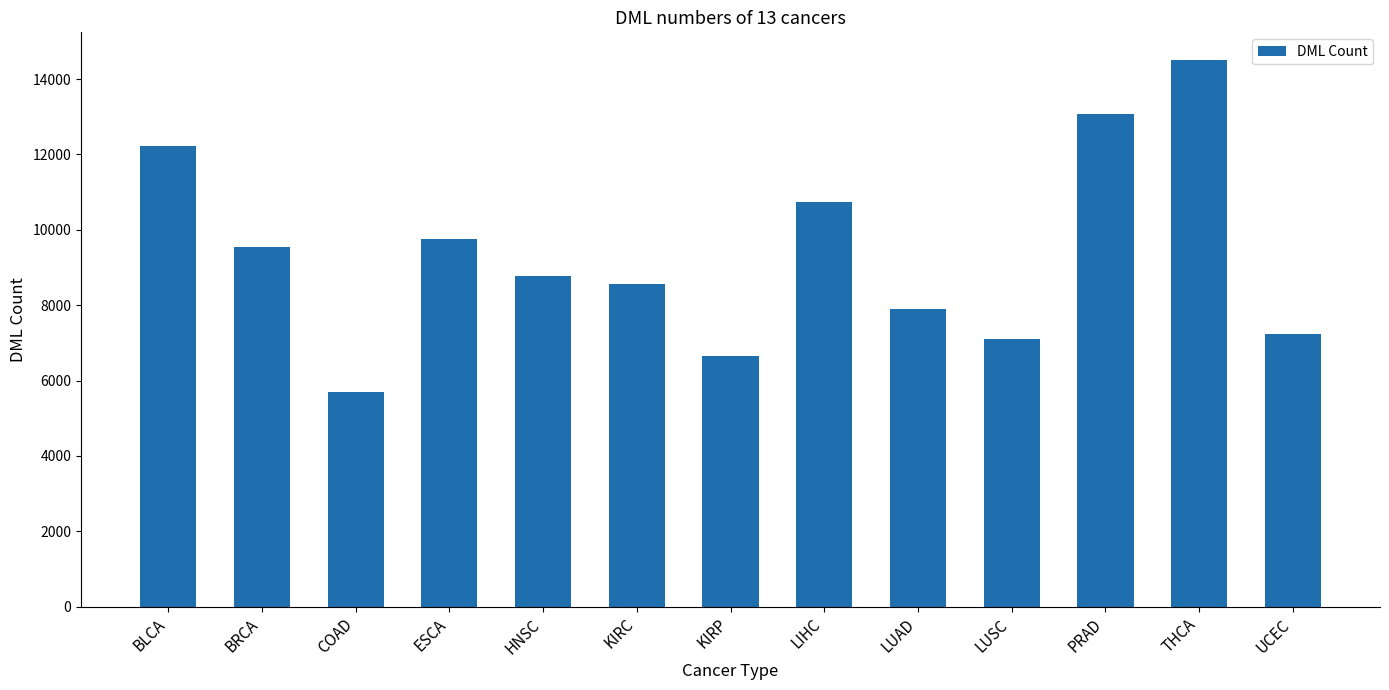

What is the greatest value displayed?

14516